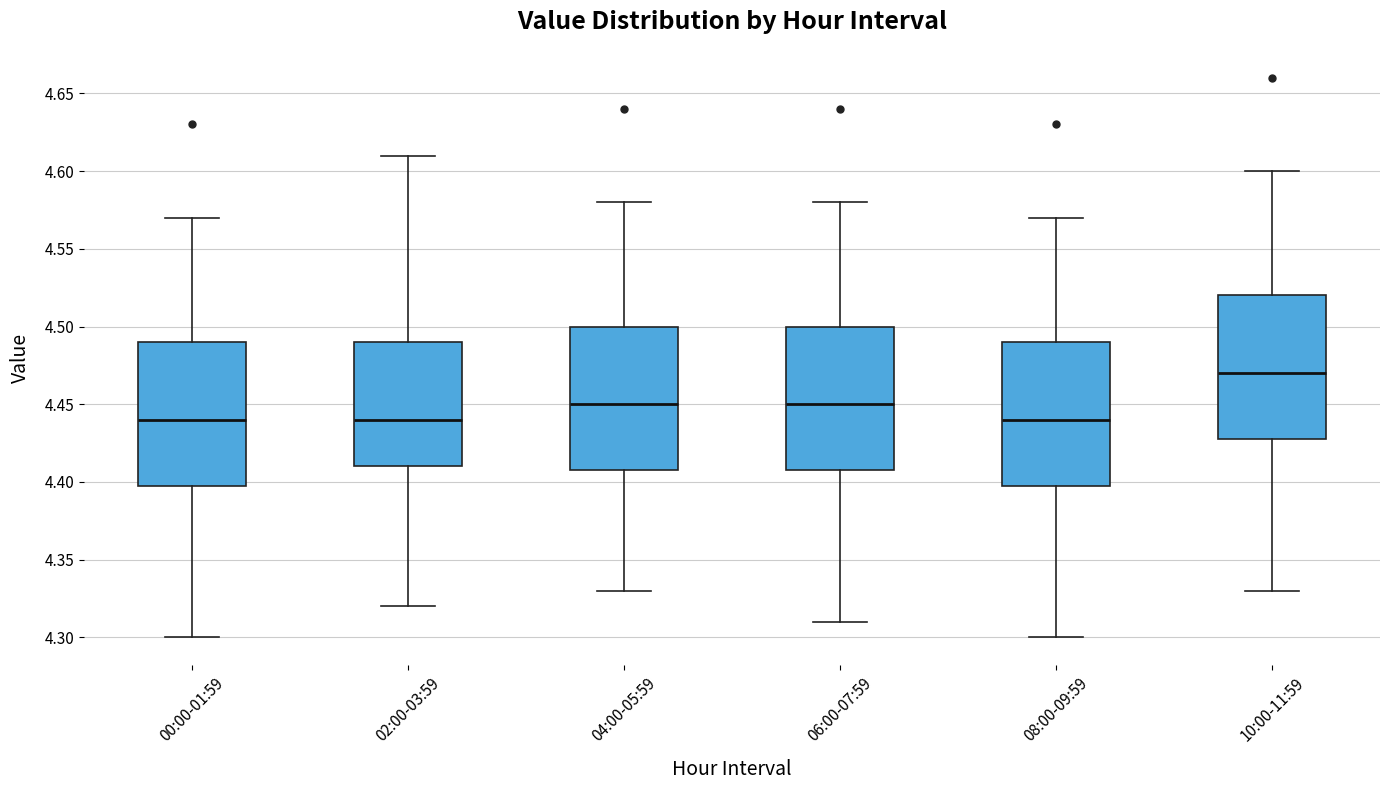

Where does the median line of the box for 08:00-09:59 sit on the y-axis? The values are not printed on the chart, so give them approximately, as read against the axis.

4.44